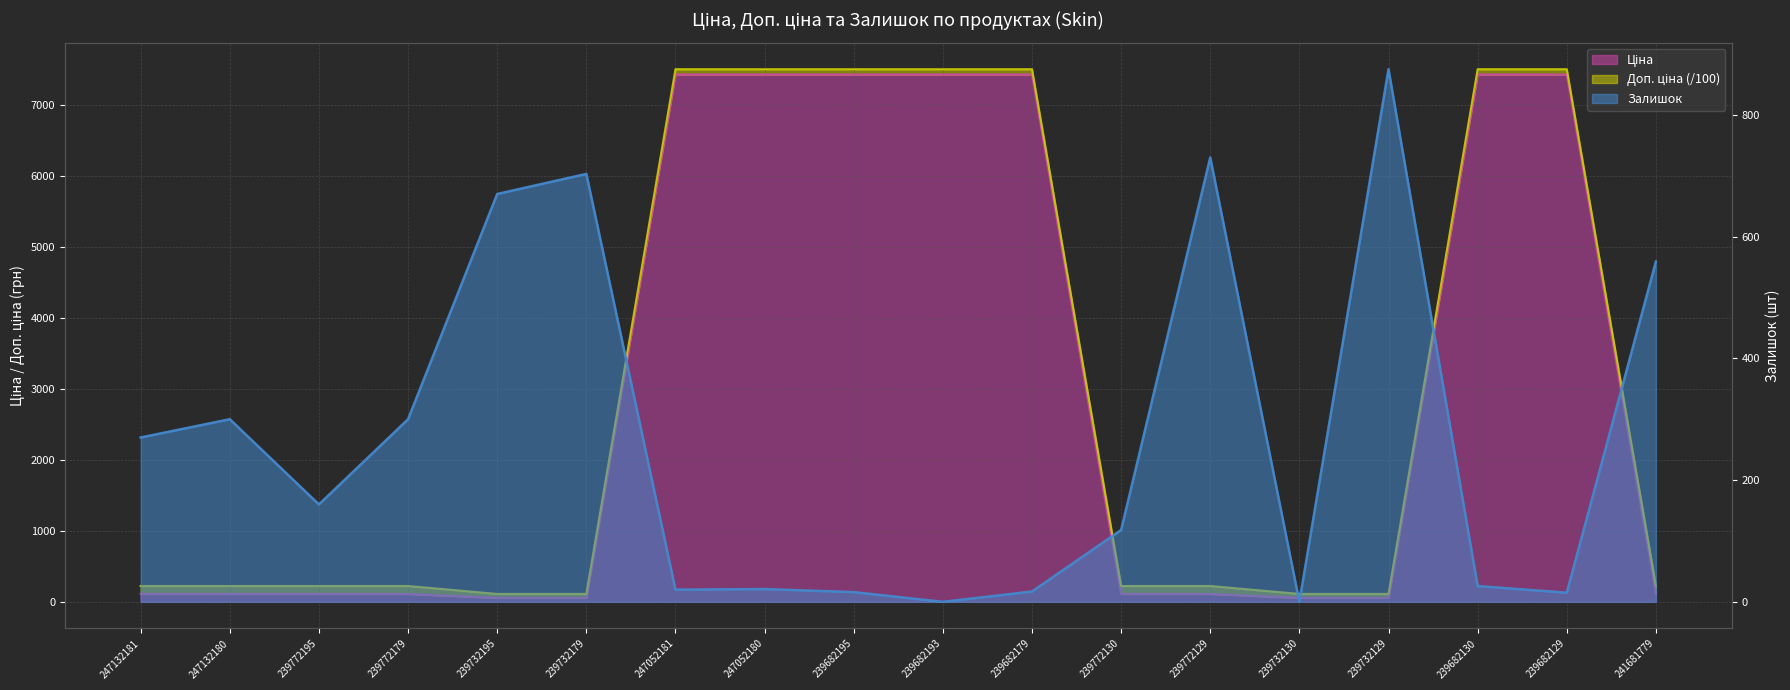

After their last crossing, which series has the higher values: Залишок or Ціна?

Залишок